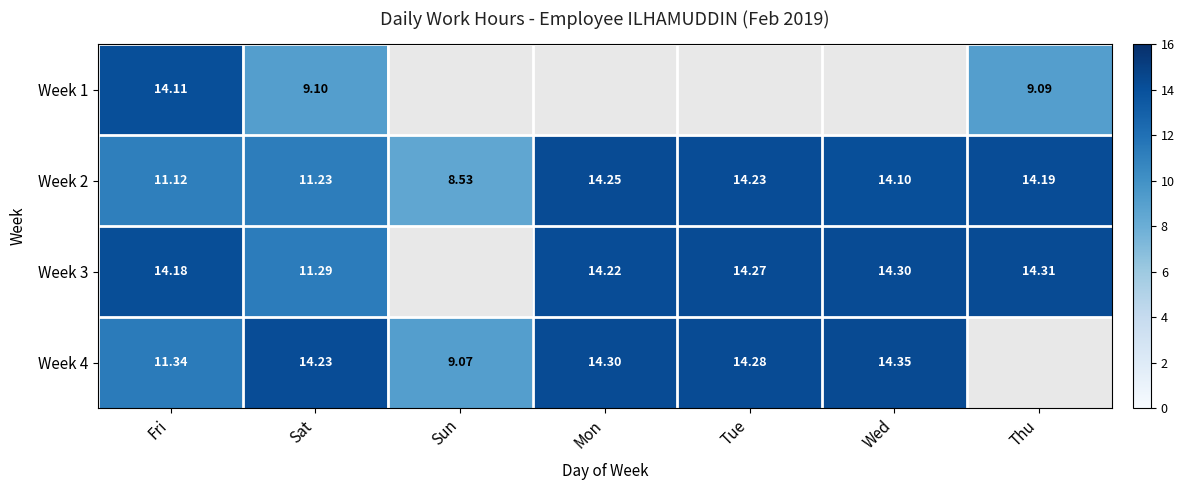

At which label is Week 2 closest to 11?

Fri